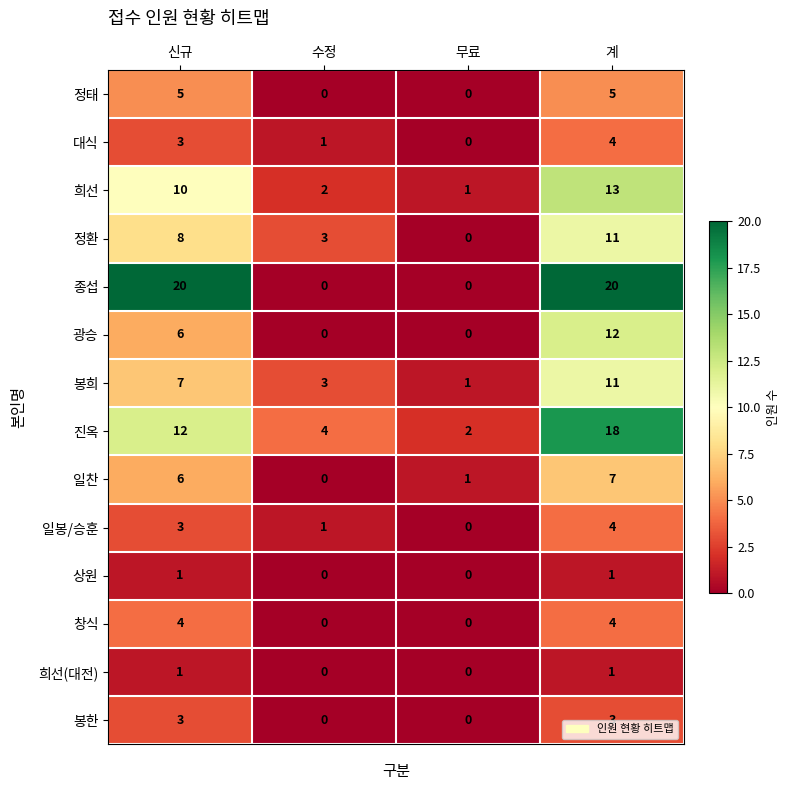

What is the average value of the 일찬 series?

4